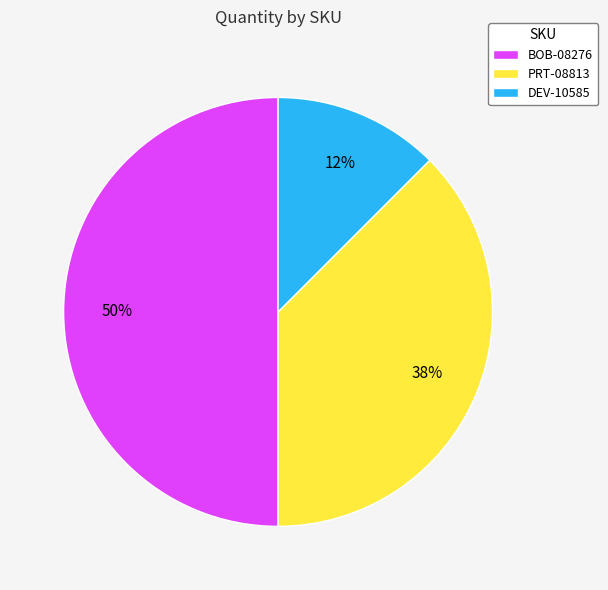

Which slice is the largest?

BOB-08276